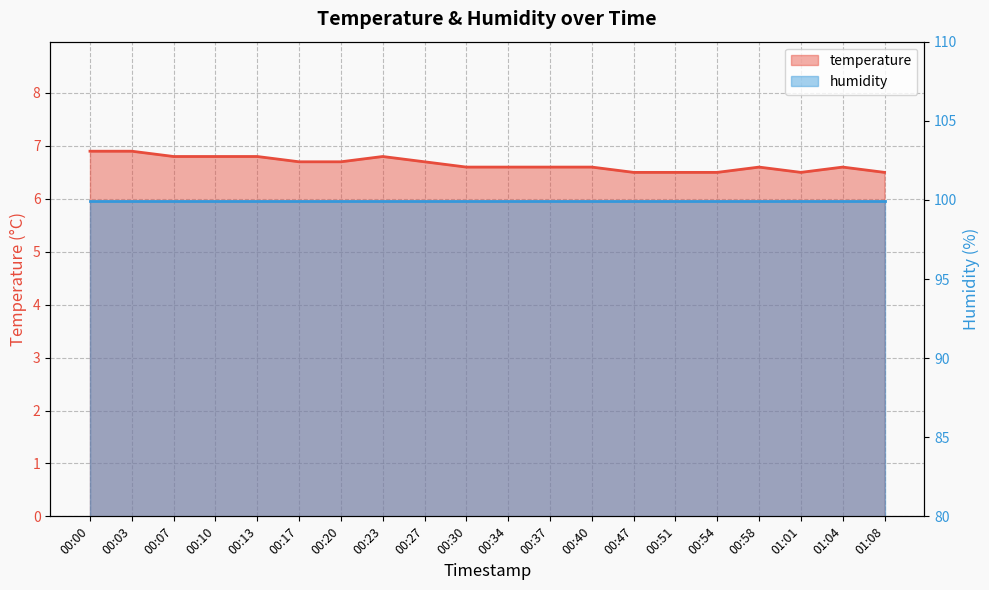

What value does the data have at 00:07?

6.8